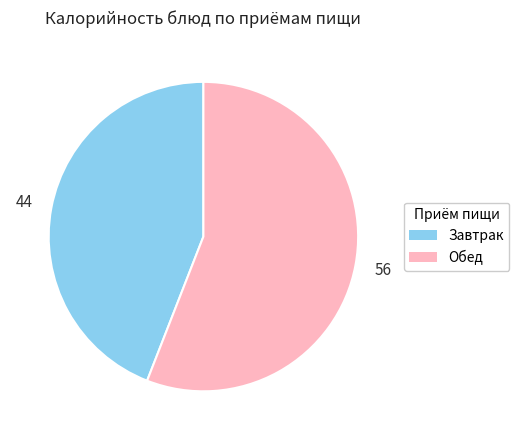

Rank the categories by value from highest to lowest.

Обед, Завтрак